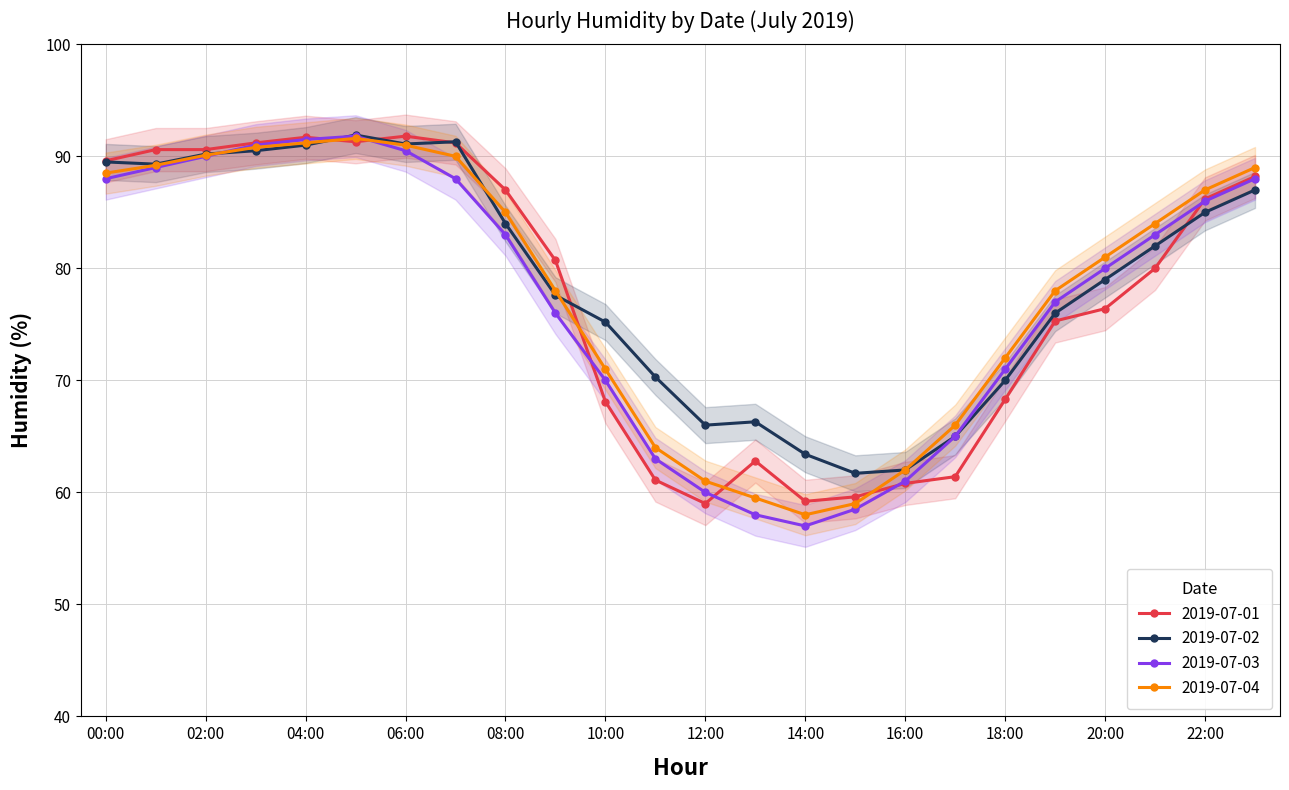

At how many categories does at least one series exceed 90?

7